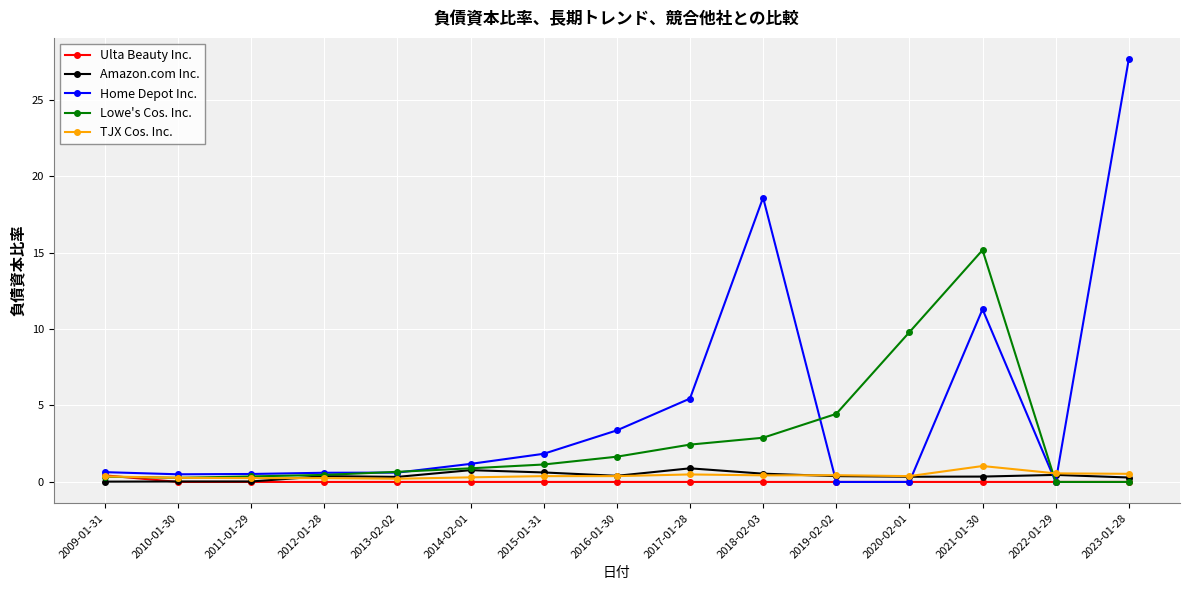

What position from the right is 2019-02-02?

5